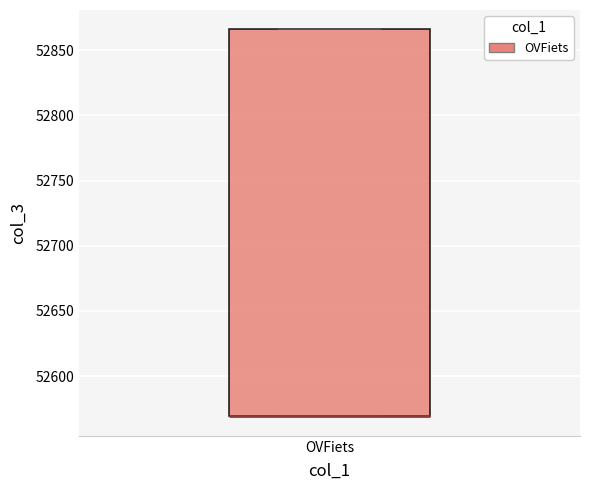

Transcribe this box plot: give where the median line is, the range the box spans, and where the two whiskers end, as read against the y-axis. The values are not printed on the chart, so give them approximately, as read against the axis.

median 52570 (drawn on the box's lower edge), box 52570 to 52865, whiskers 52570 to 52865